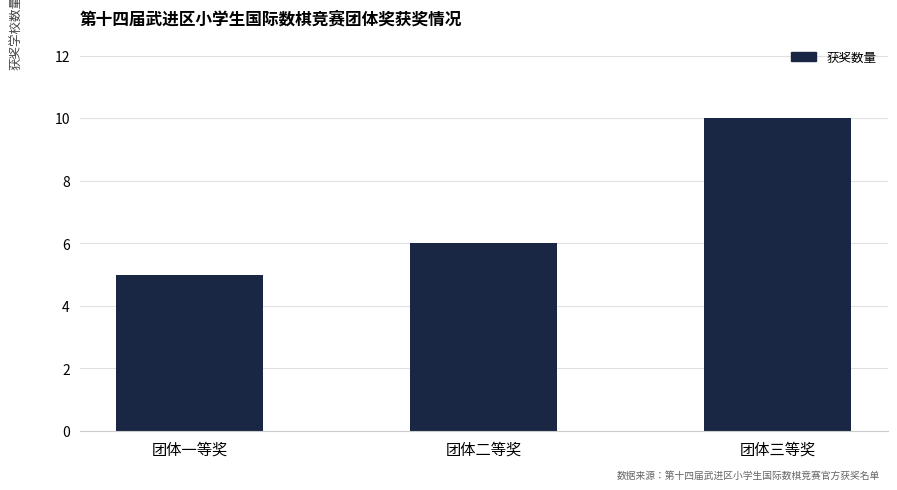

What is the change in value from 团体一等奖 to 团体二等奖?

+1